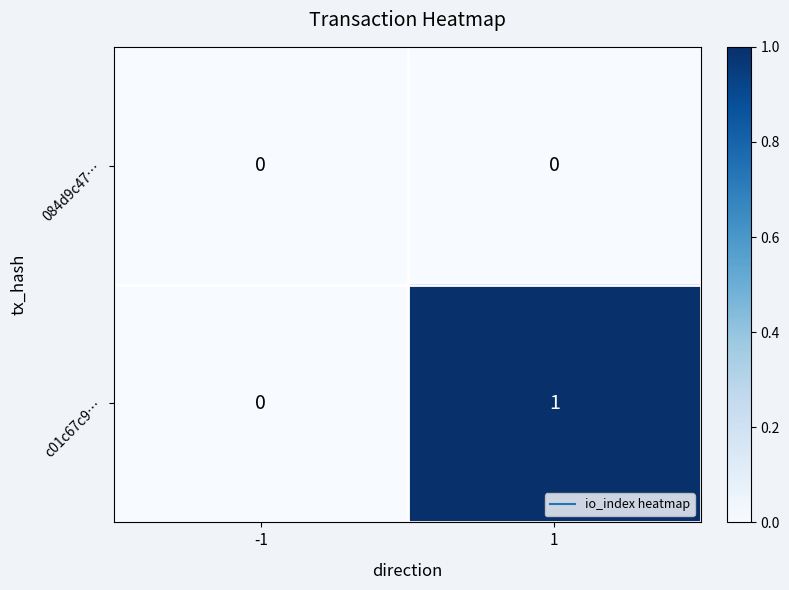

Is it true that 084d9c47… equals 0 at -1?

True